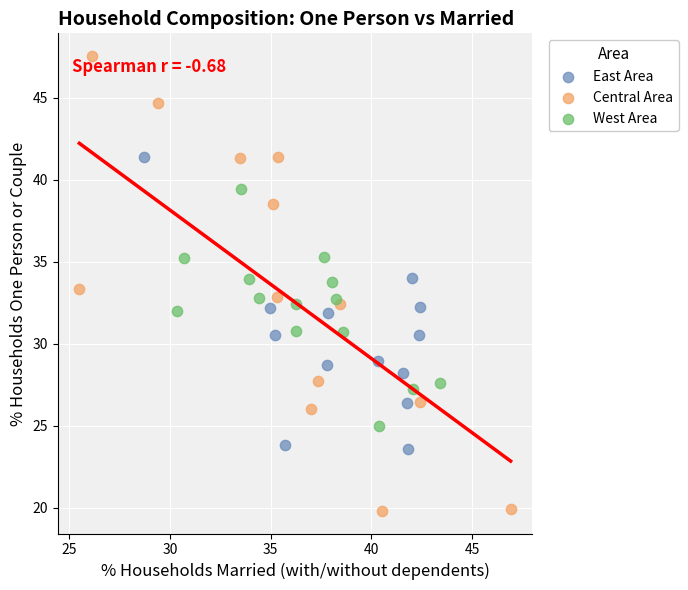

Which series reaches the maximum Y coordinate?

Central Area